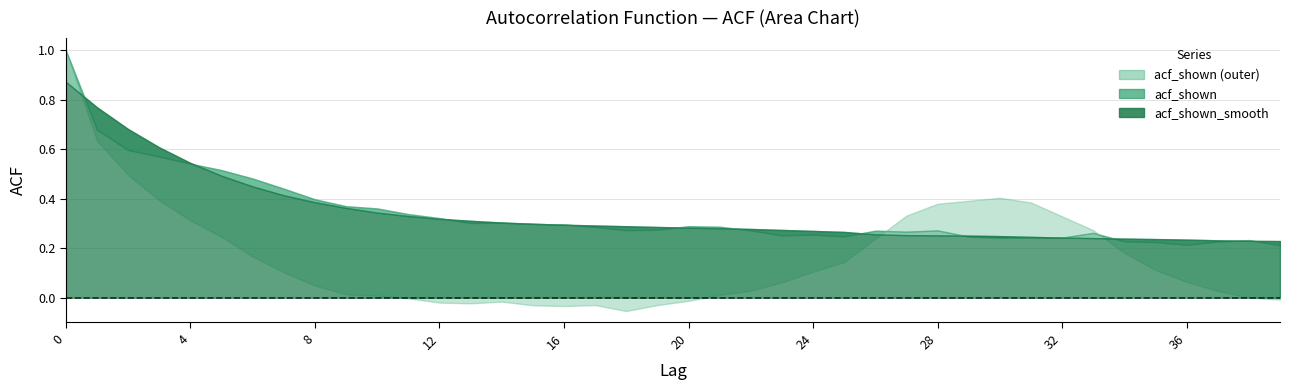

What is the approximate value of acf_shown_smooth at 39?

0.2